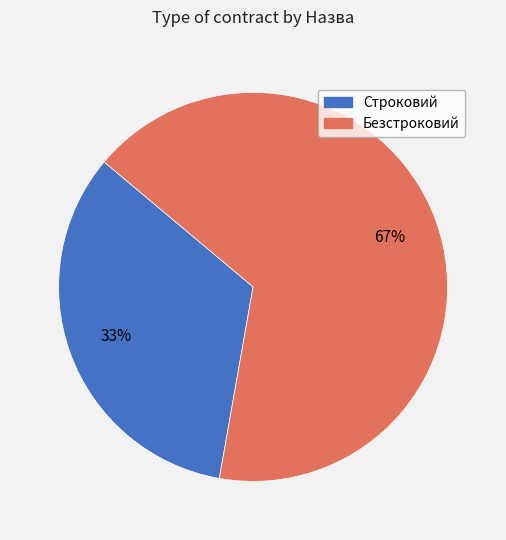

What is the largest slice in the pie chart?

Безстроковий